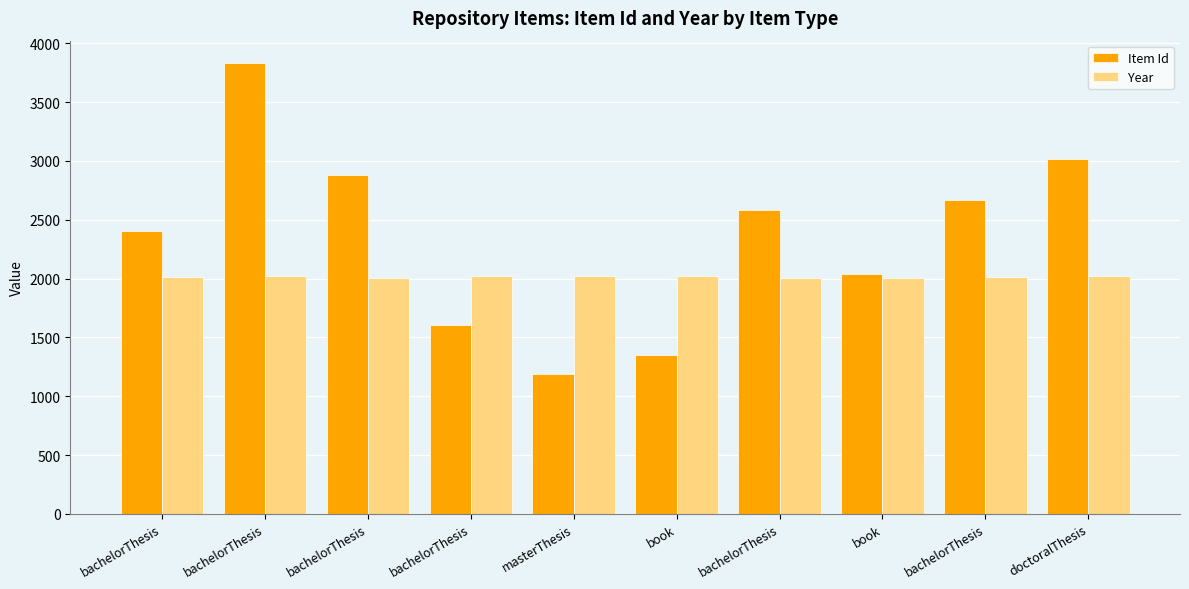

How many values in the Item Id series are below 2582?

5